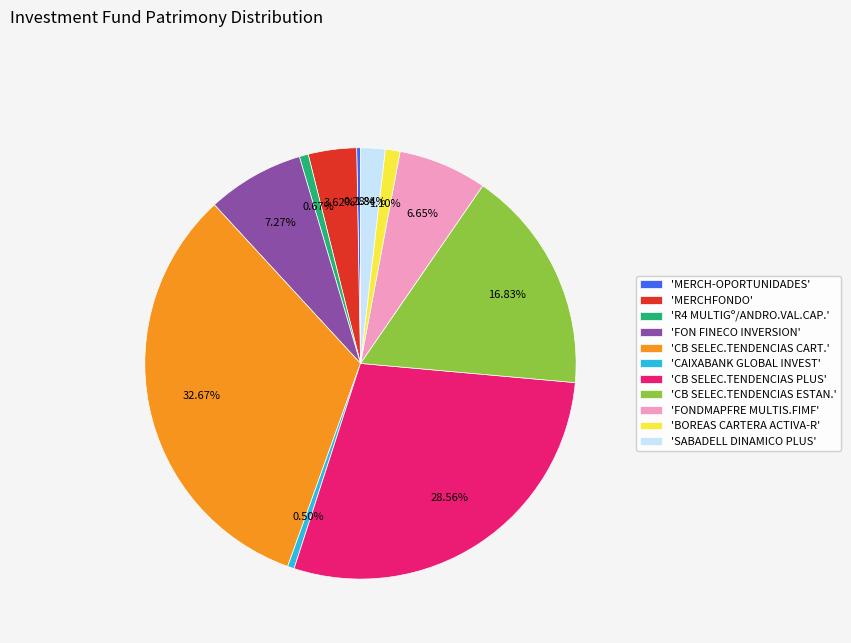

Is the sum of 'FON FINECO INVERSION' and 'CB SELEC.TENDENCIAS ESTAN.' greater than half?

No